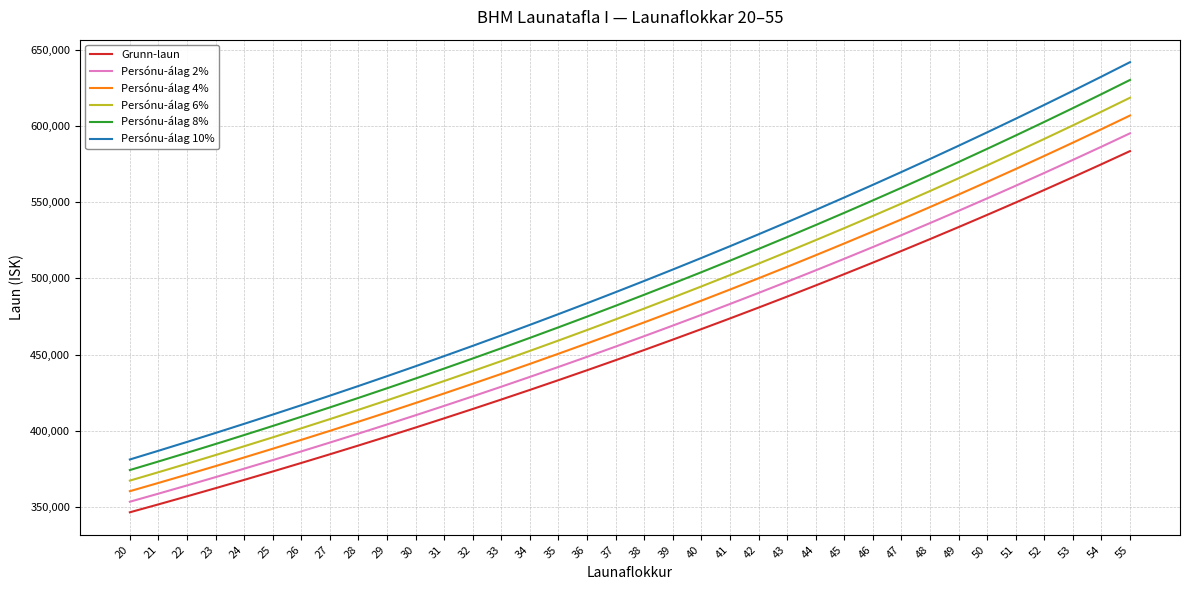

True or false: Grunn-laun and Persónu-álag 10% cross at least once.

False